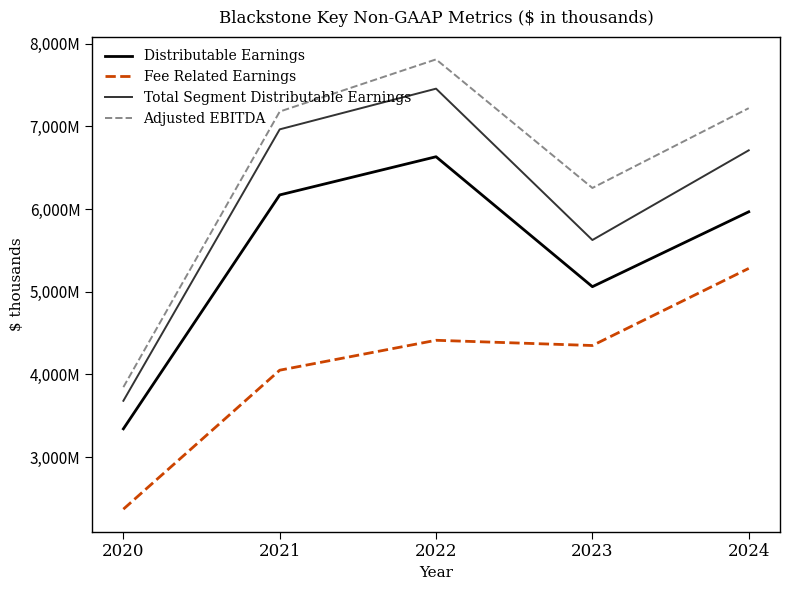

At which category does Distributable Earnings reach its first local peak?

2022